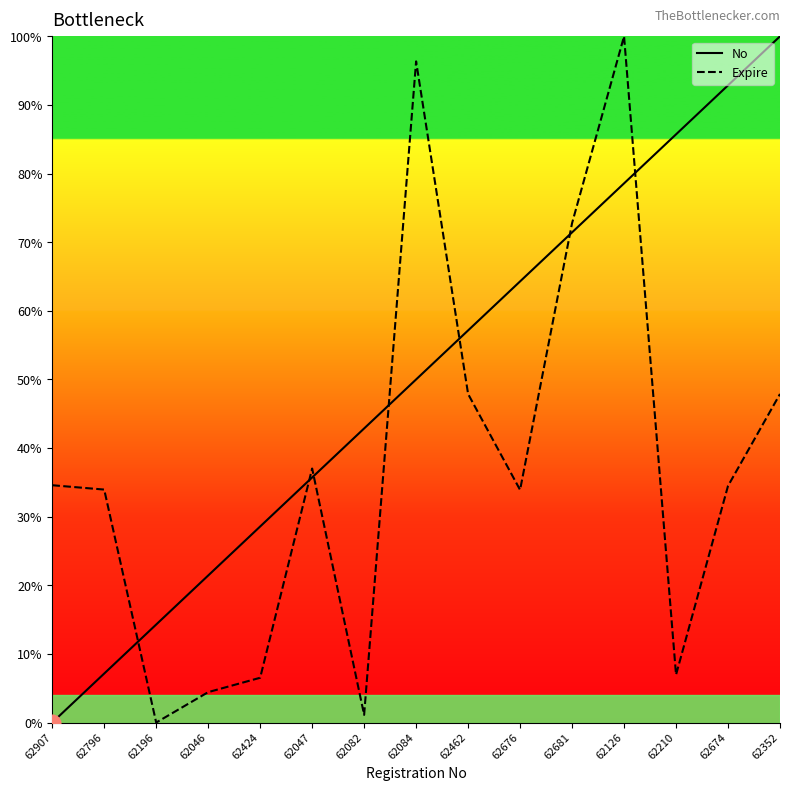

Count the number of categories in the chart.

15